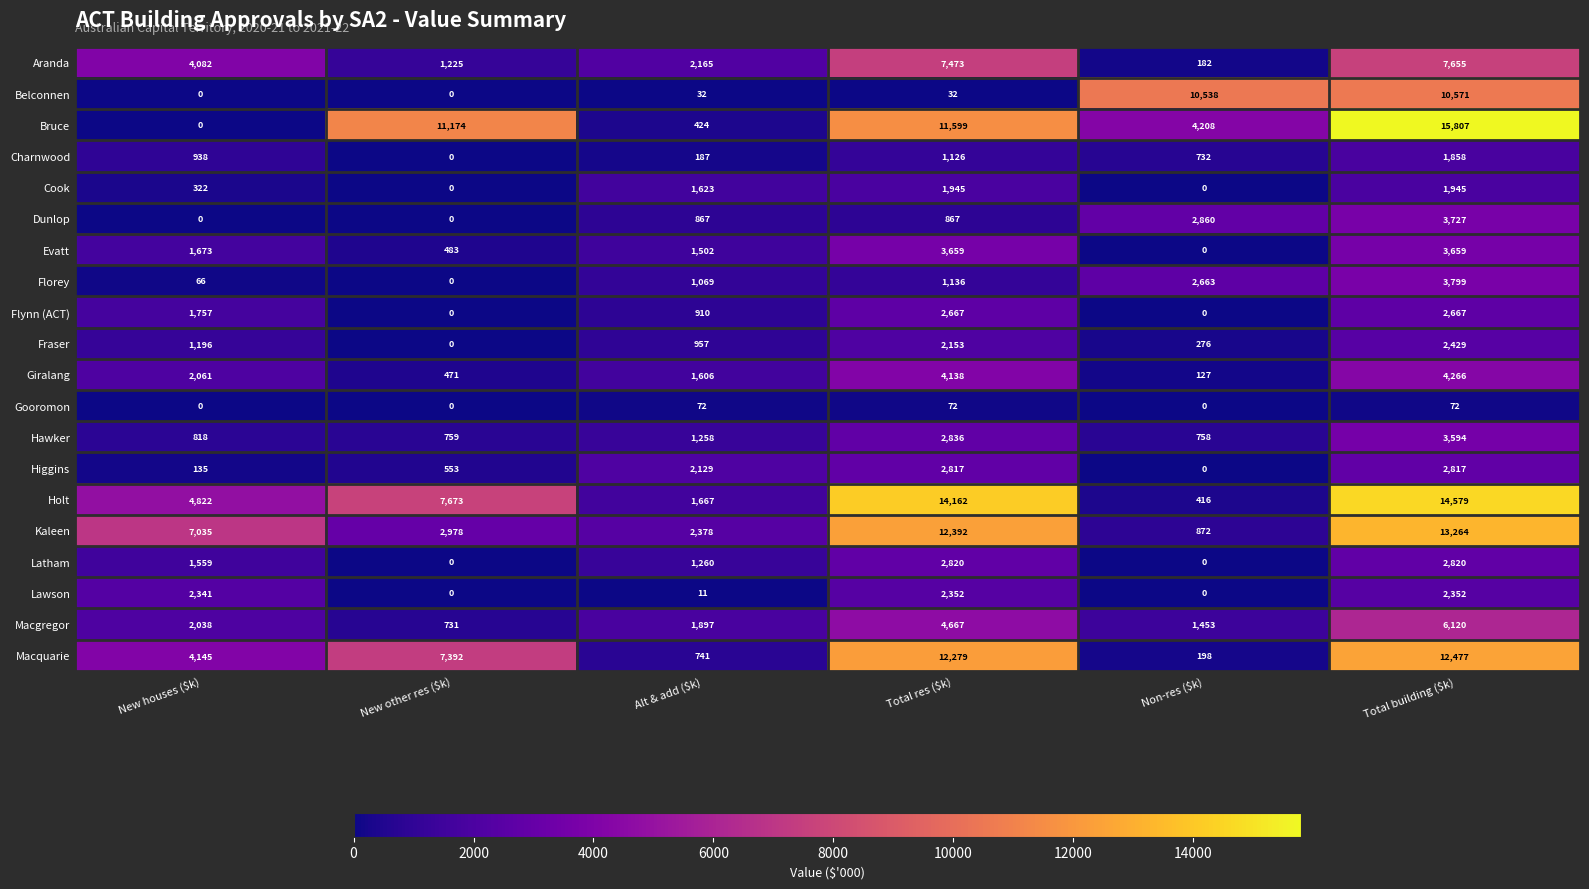

Rank the series by their maximum value, from highest to lowest.

Bruce, Holt, Kaleen, Macquarie, Belconnen, Aranda, Macgregor, Giralang, Florey, Dunlop, Evatt, Hawker, Latham, Higgins, Flynn (ACT), Fraser, Lawson, Cook, Charnwood, Gooromon